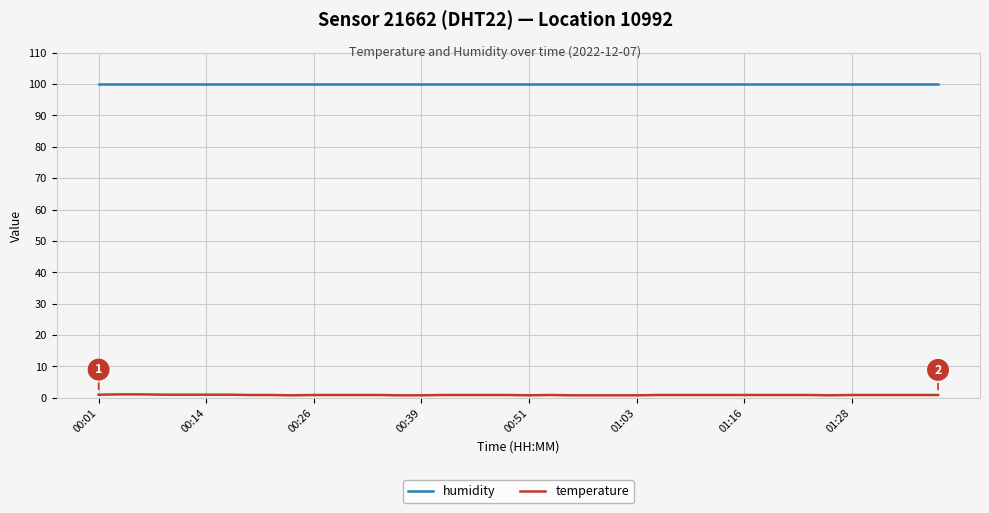

True or false: humidity and temperature intersect in this chart.

False